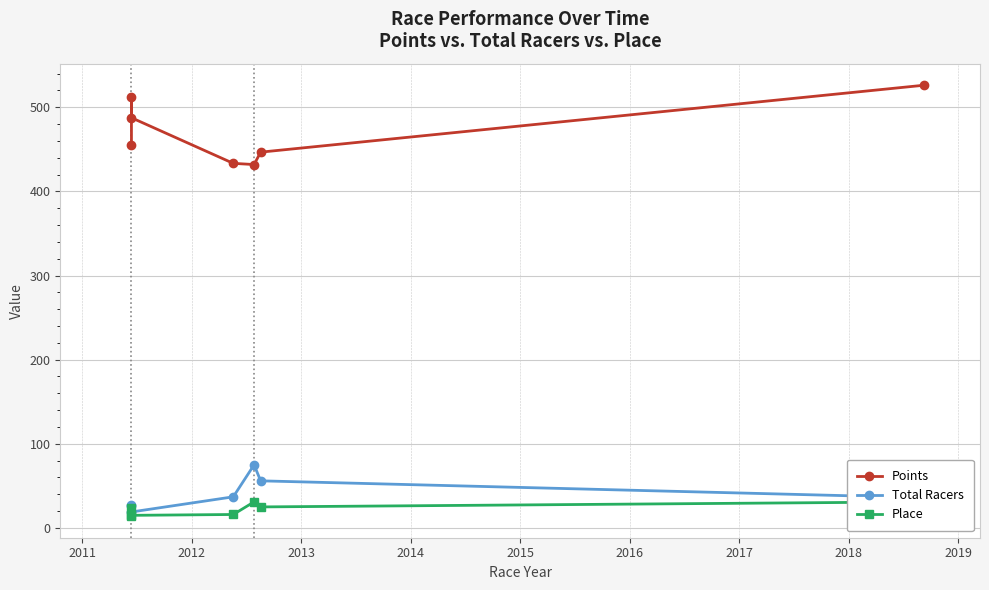

At how many categories does at least one series exceed 391?

7